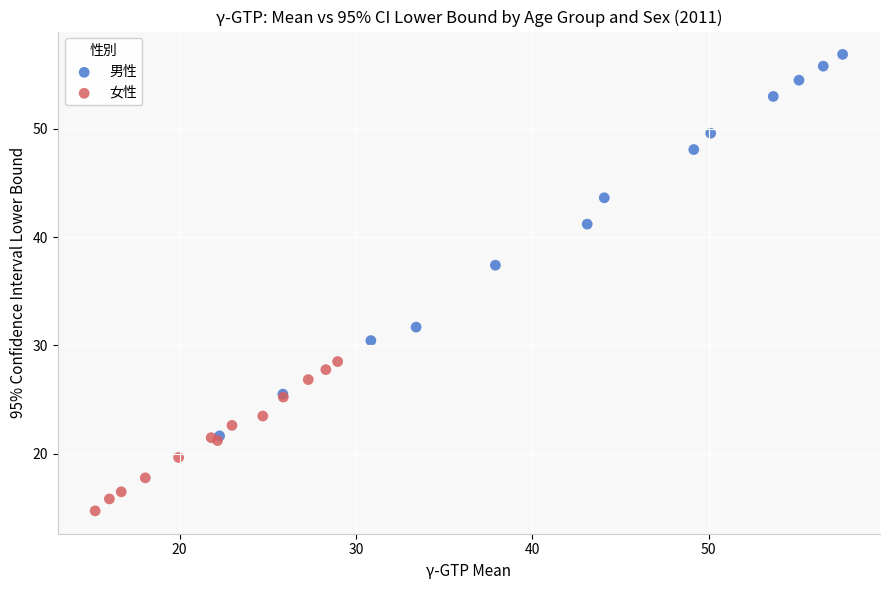

Which series has the largest Y range (max minus min)?

男性